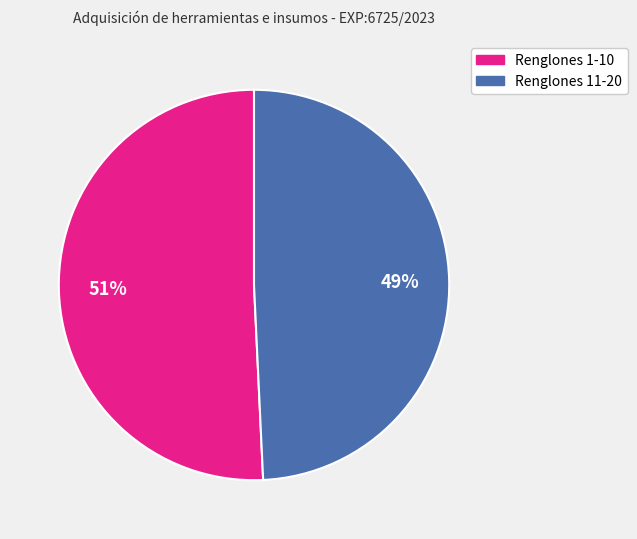

Is there any slice that represents more than half of the pie?

Yes